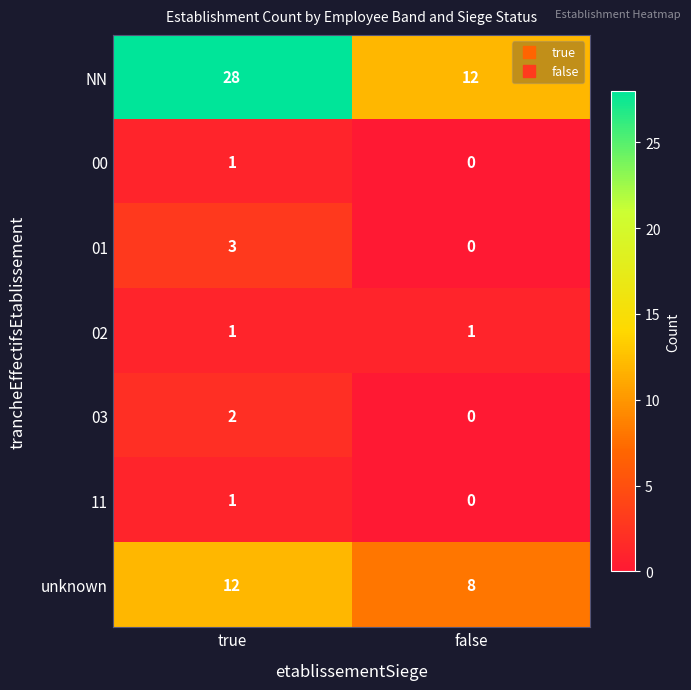

Which category has the lowest value across all series?

false